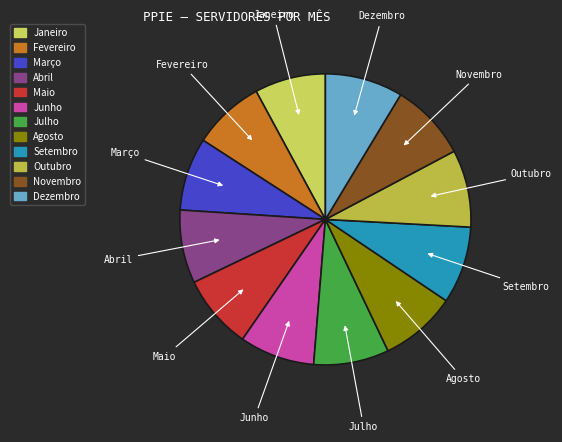

True or false: Novembro accounts for 9% of the total.

True